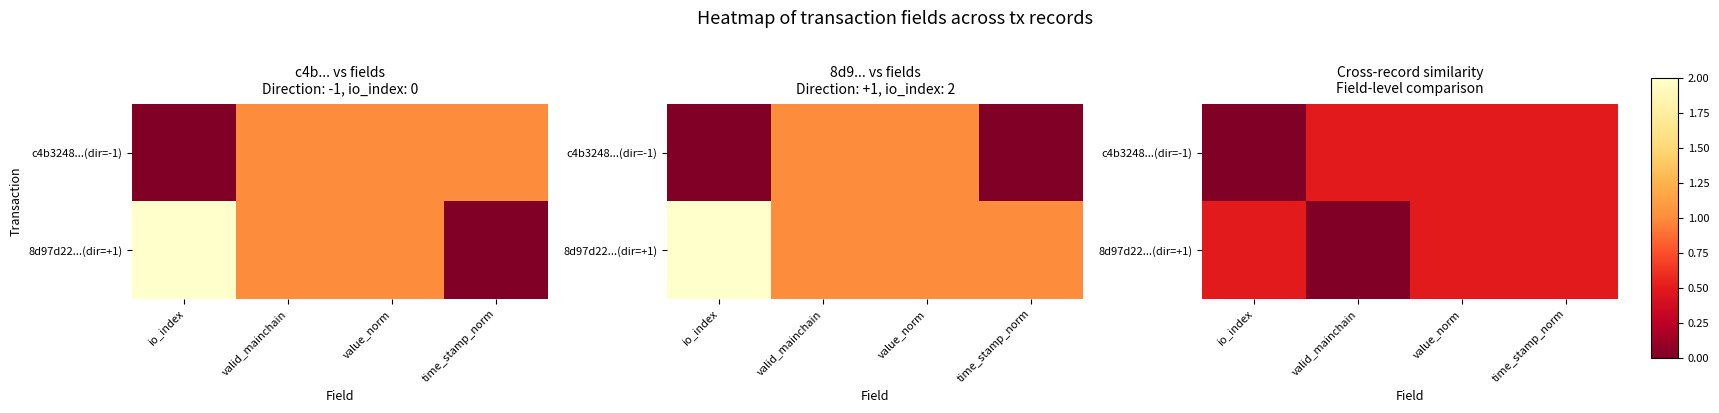

Is the value of c4b3248...(dir=-1) at valid_mainchain greater than the value of 8d97d22...(dir=+1) at valid_mainchain?

Yes